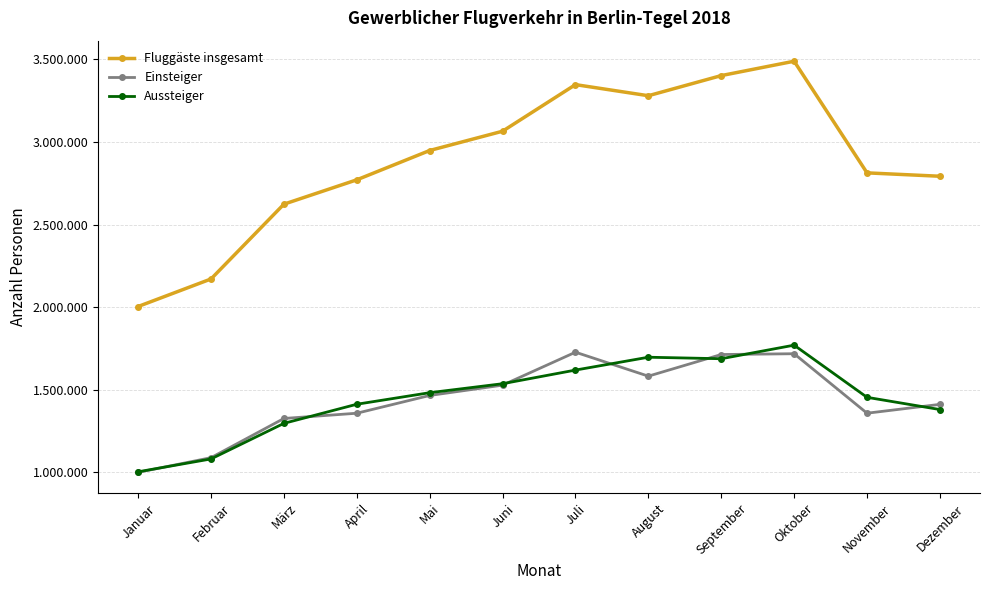

Which series has the largest total across all categories?

Fluggäste insgesamt